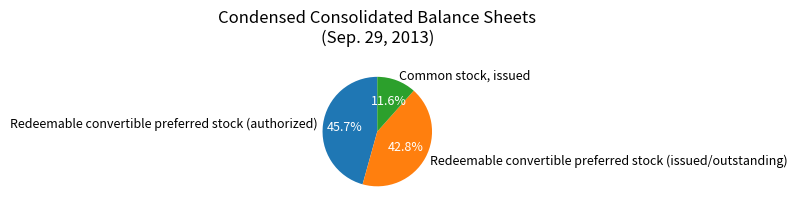

How many segments does this pie chart have?

3